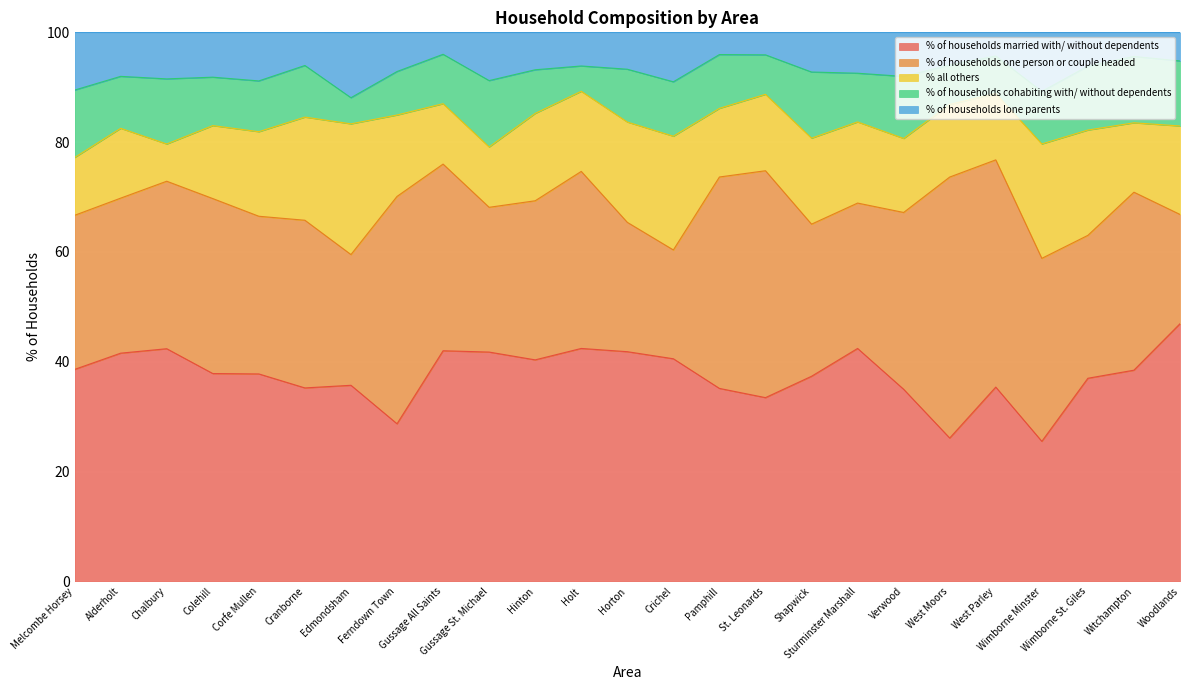

What is the spread (max minus min) of values at Corfe Mullen?

28.9